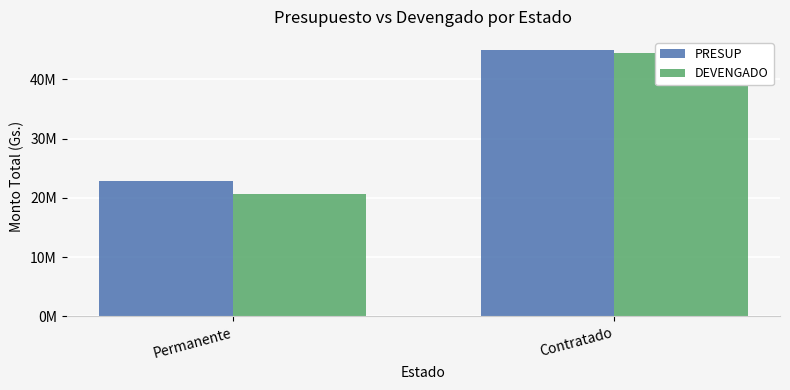

Which series changed the most between Permanente and Contratado?

DEVENGADO